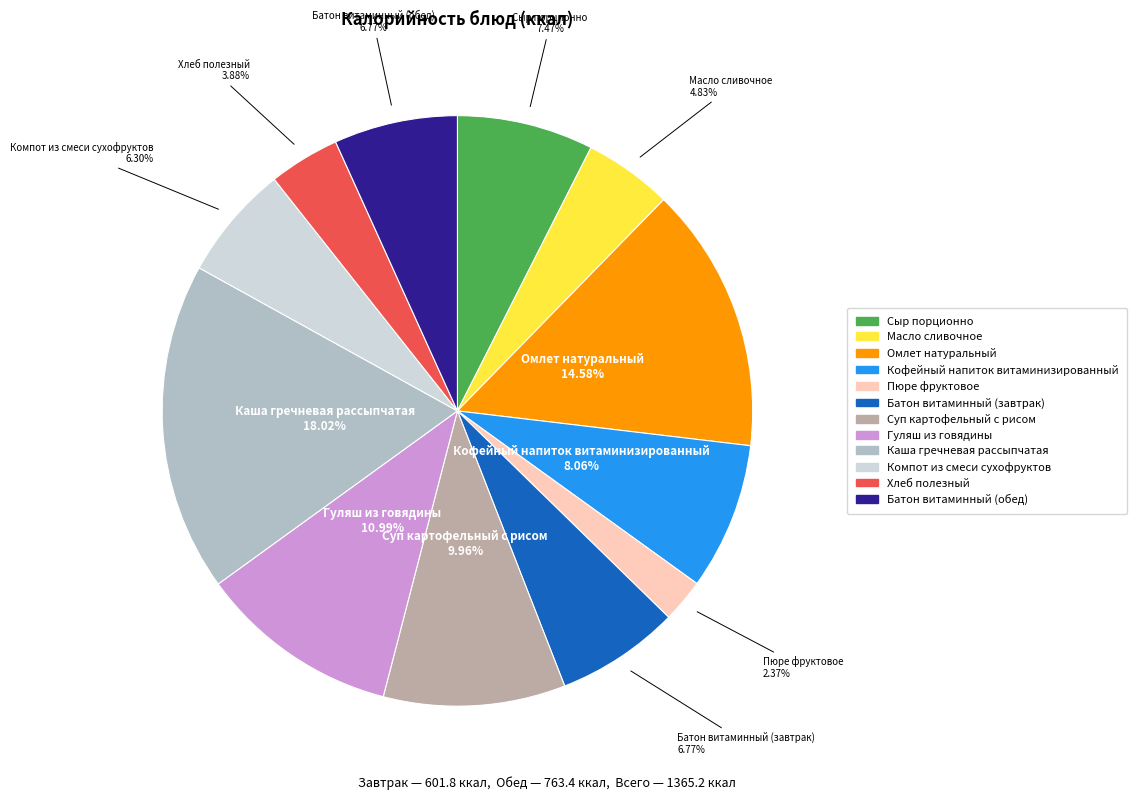

Which slice is the largest?

Каша гречневая рассыпчатая